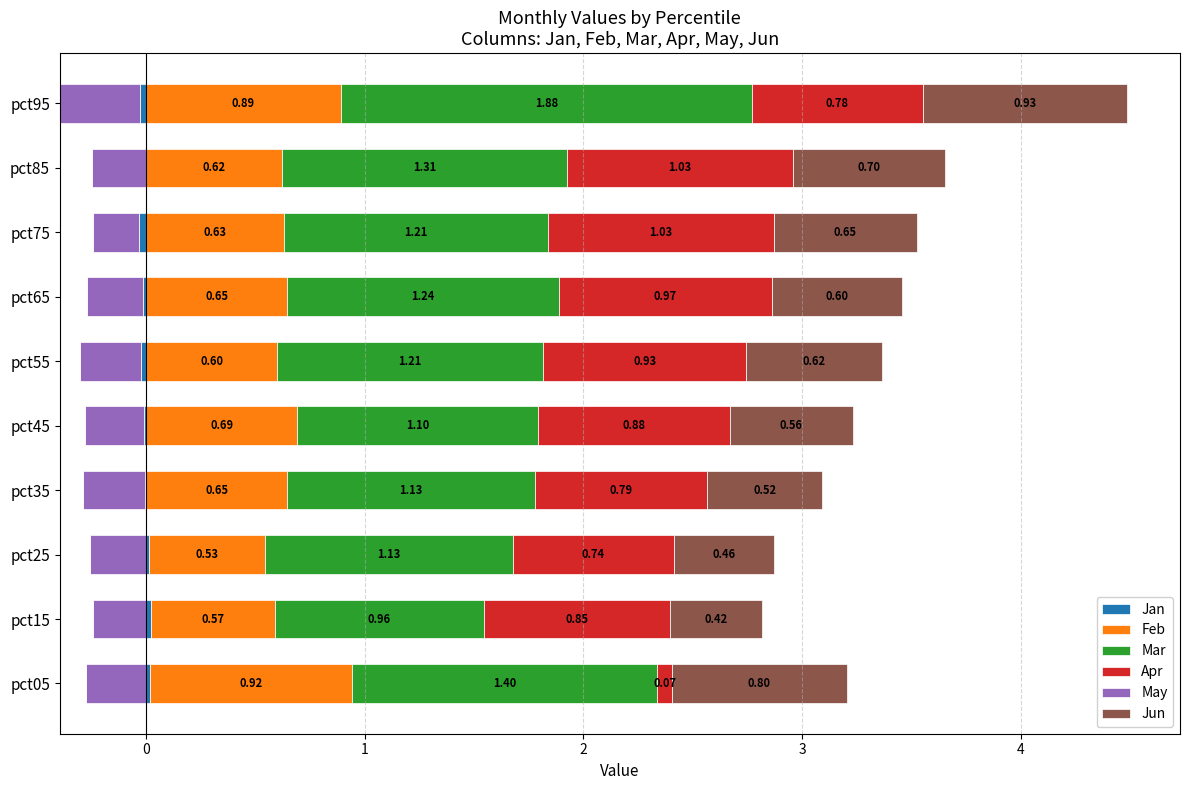

What is the value of the Feb bar at the 5th from the left?

0.7